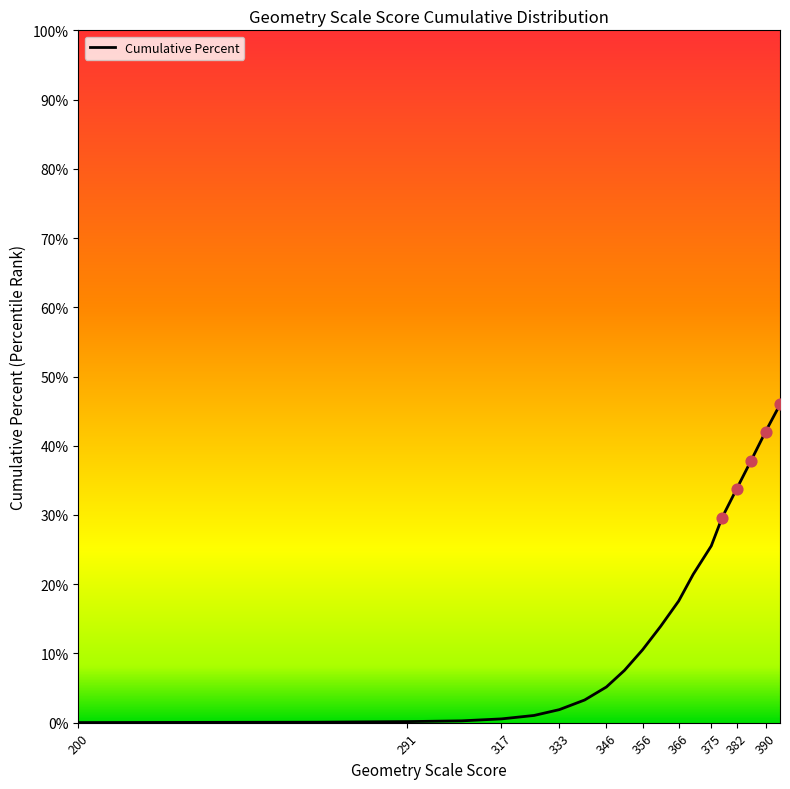

What is the maximum value shown in the chart?

46.0